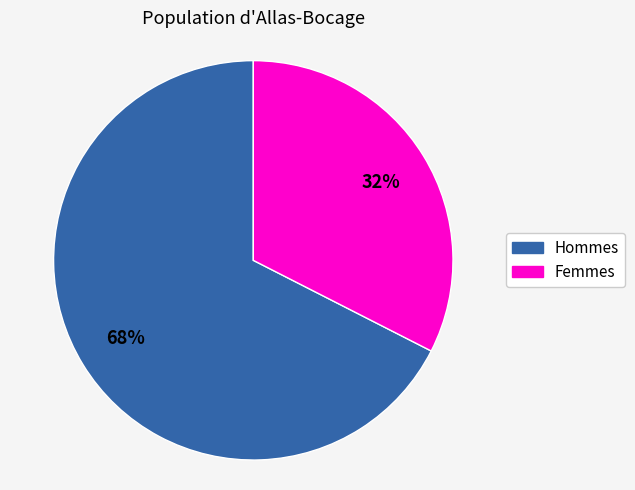

Does any single category account for the majority?

Yes